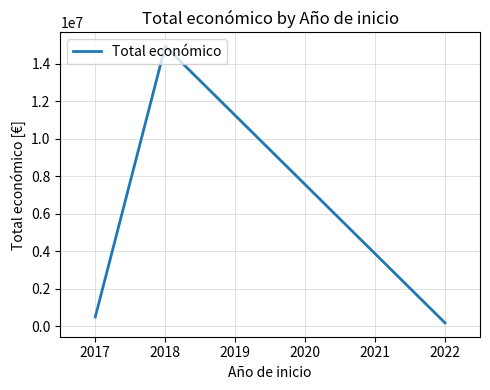

Rank the categories by value from highest to lowest.

2018, 2017, 2022